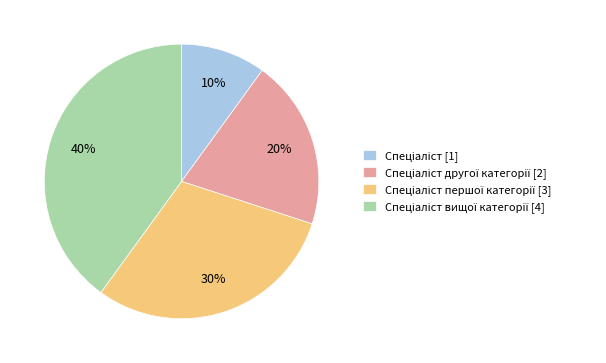

Count the number of slices in the pie.

4